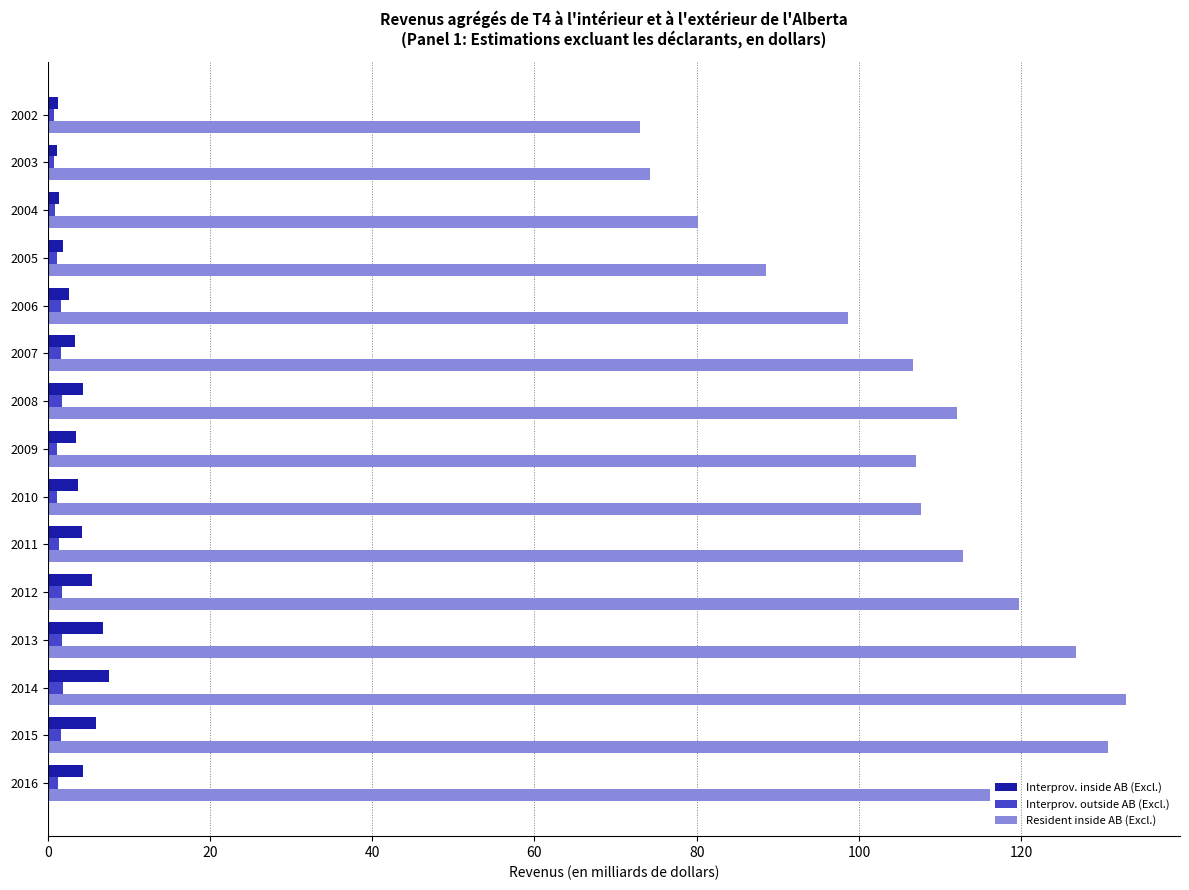

At which category is the sum across all series the highest?

2014